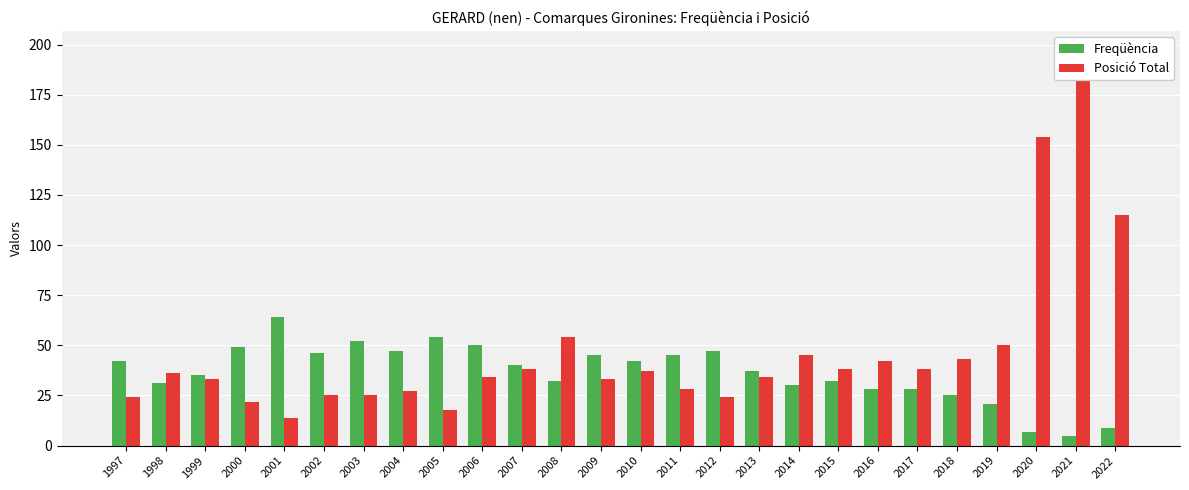

How many bars are there in each group?

2